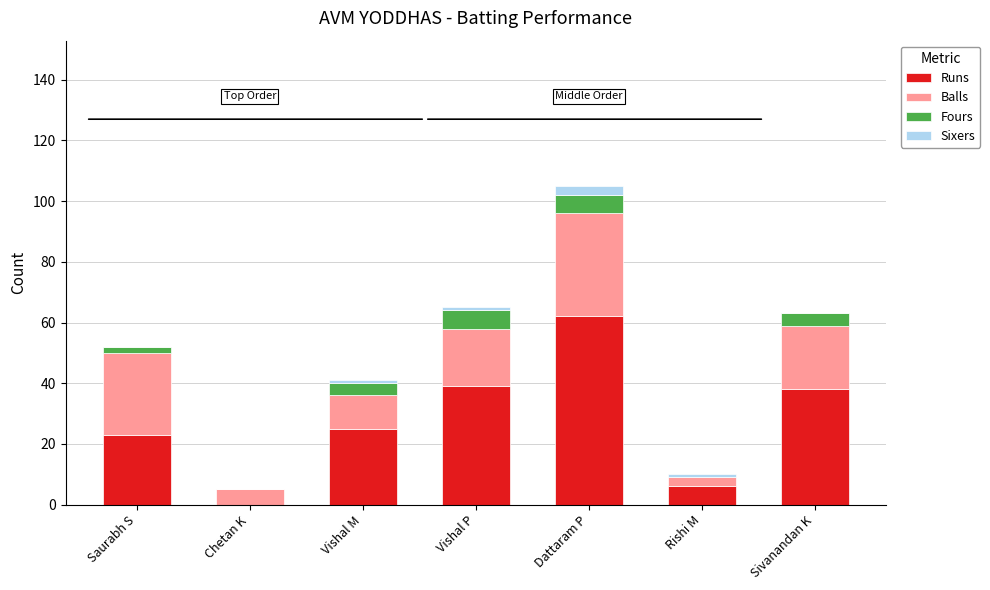

At which label does Runs reach its peak?

Dattaram P